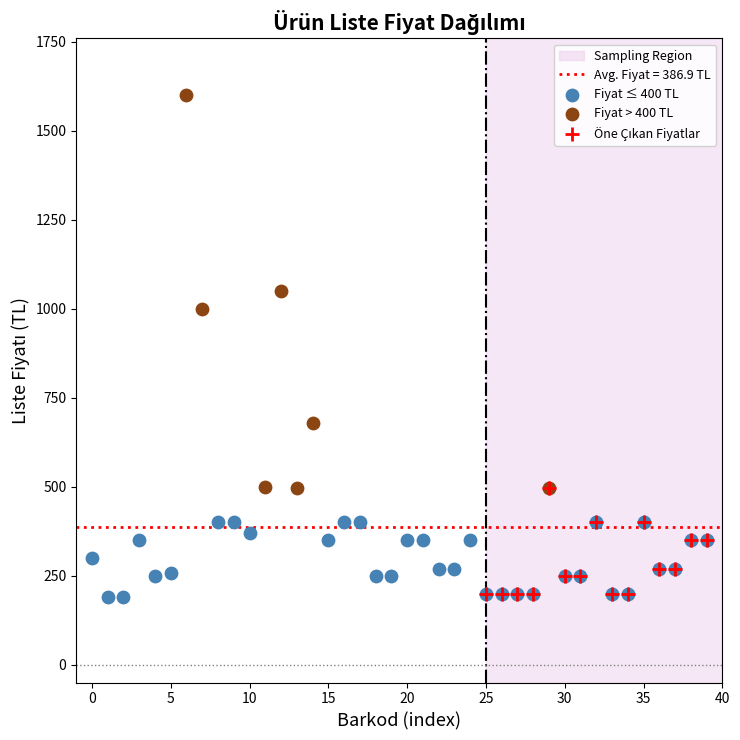

Which series has the widest spread of Y values?

Fiyat > 400 TL